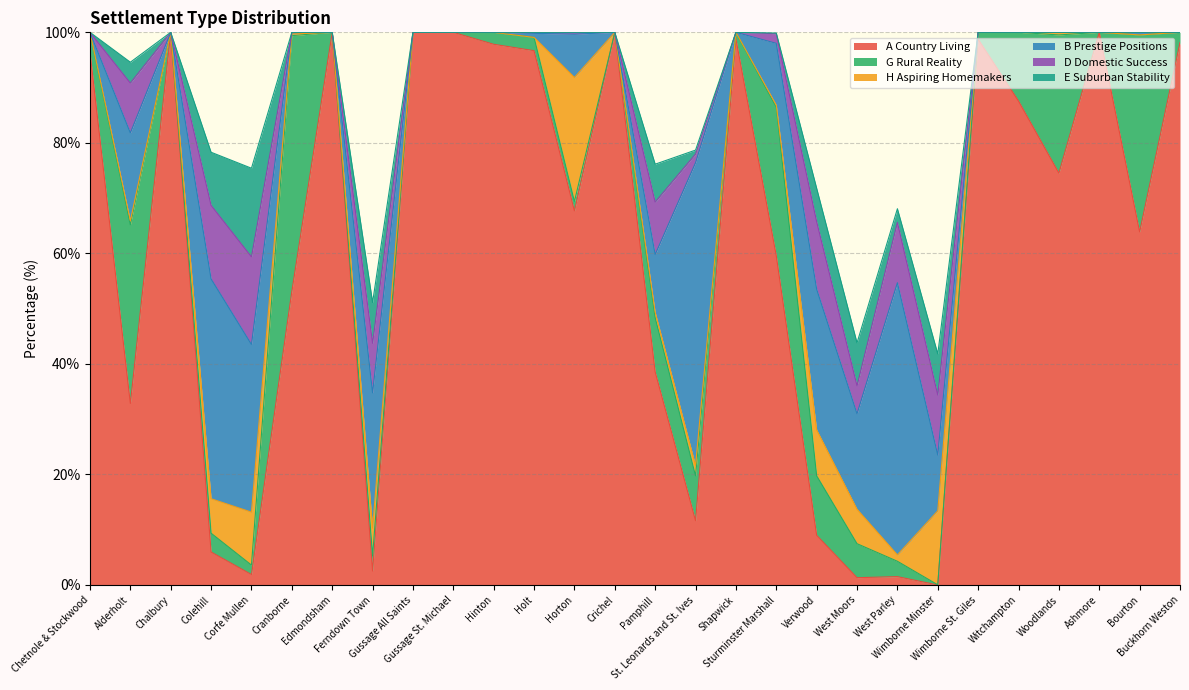

How many values in the G Rural Reality series are below 2?

12